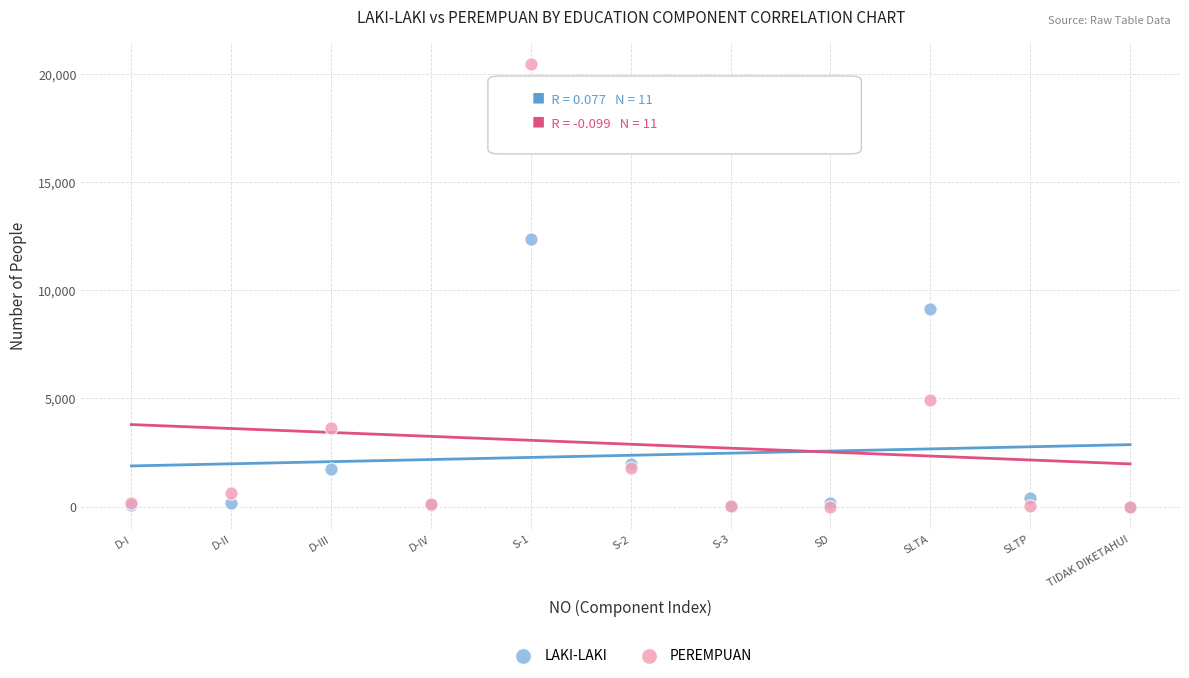

Which series contains the highest Y value?

PEREMPUAN